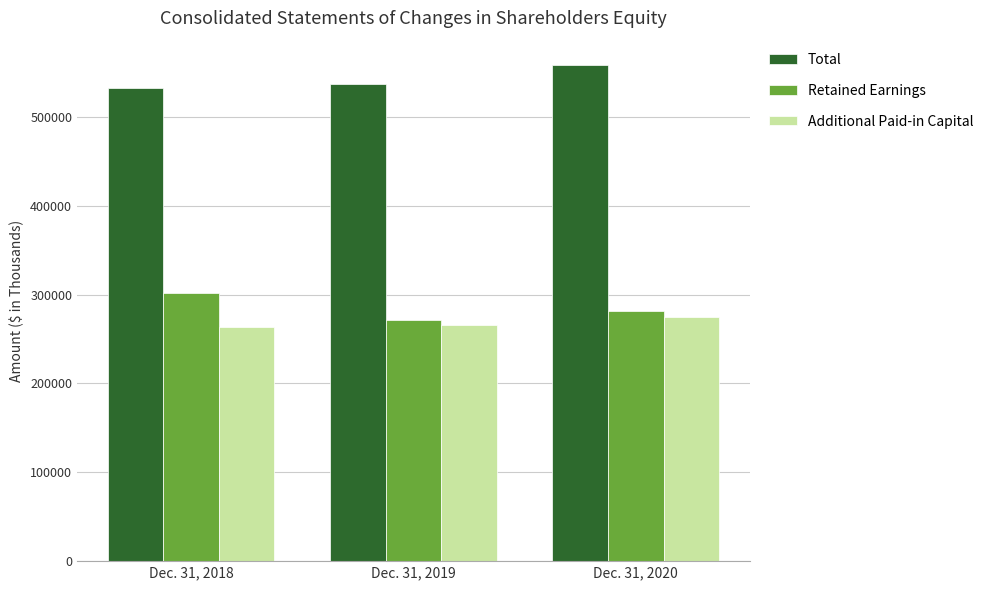

List the labels in order of Additional Paid-in Capital value, largest first.

Dec. 31, 2020, Dec. 31, 2019, Dec. 31, 2018